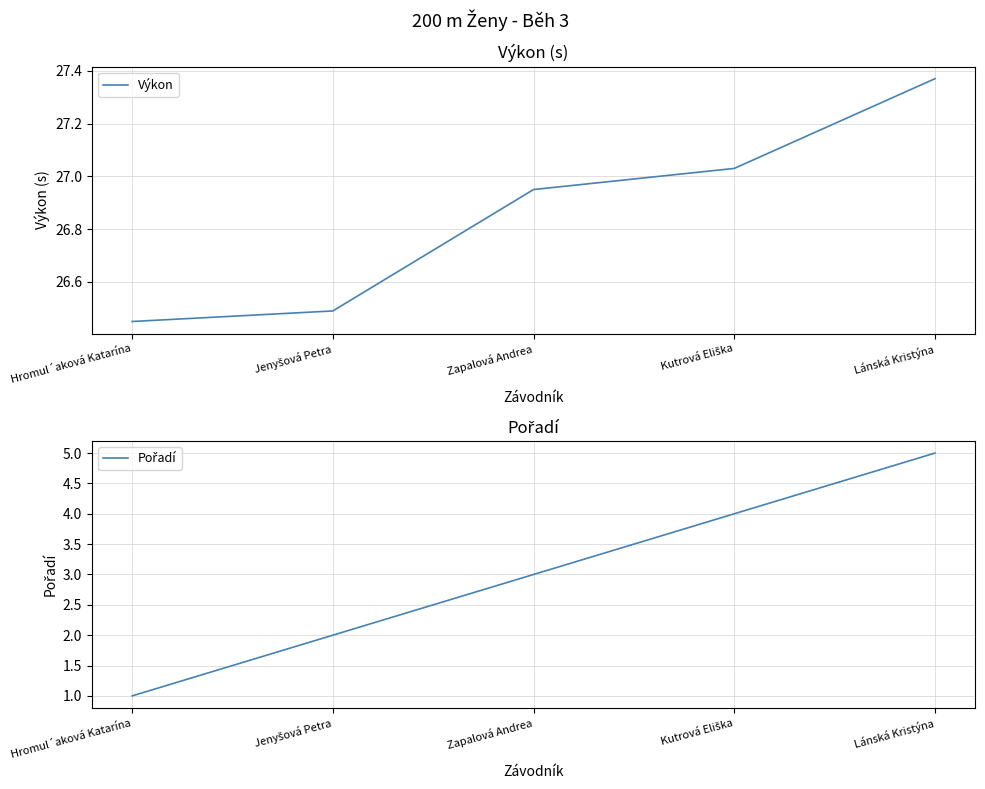

Rank the categories by Výkon value from highest to lowest.

Lánská Kristýna, Kutrová Eliška, Zapalová Andrea, Jenyšová Petra, Hromul´aková Katarína